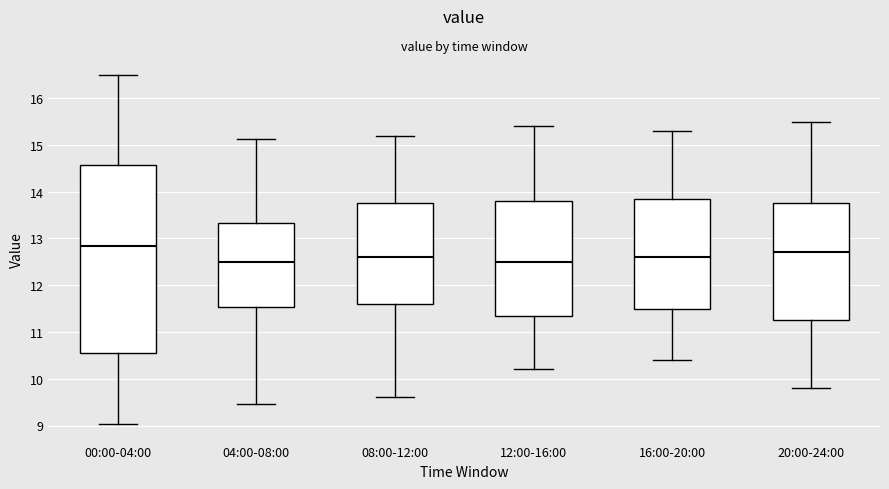

Which box is the tallest, from its lower edge to its upper edge?

00:00-04:00